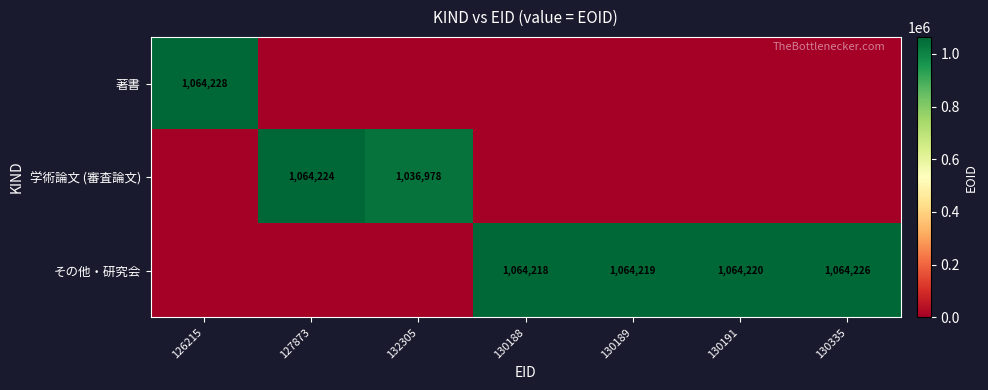

The 学術論文 (審査論文) series shows 1474289 at 127873. True or false?

False